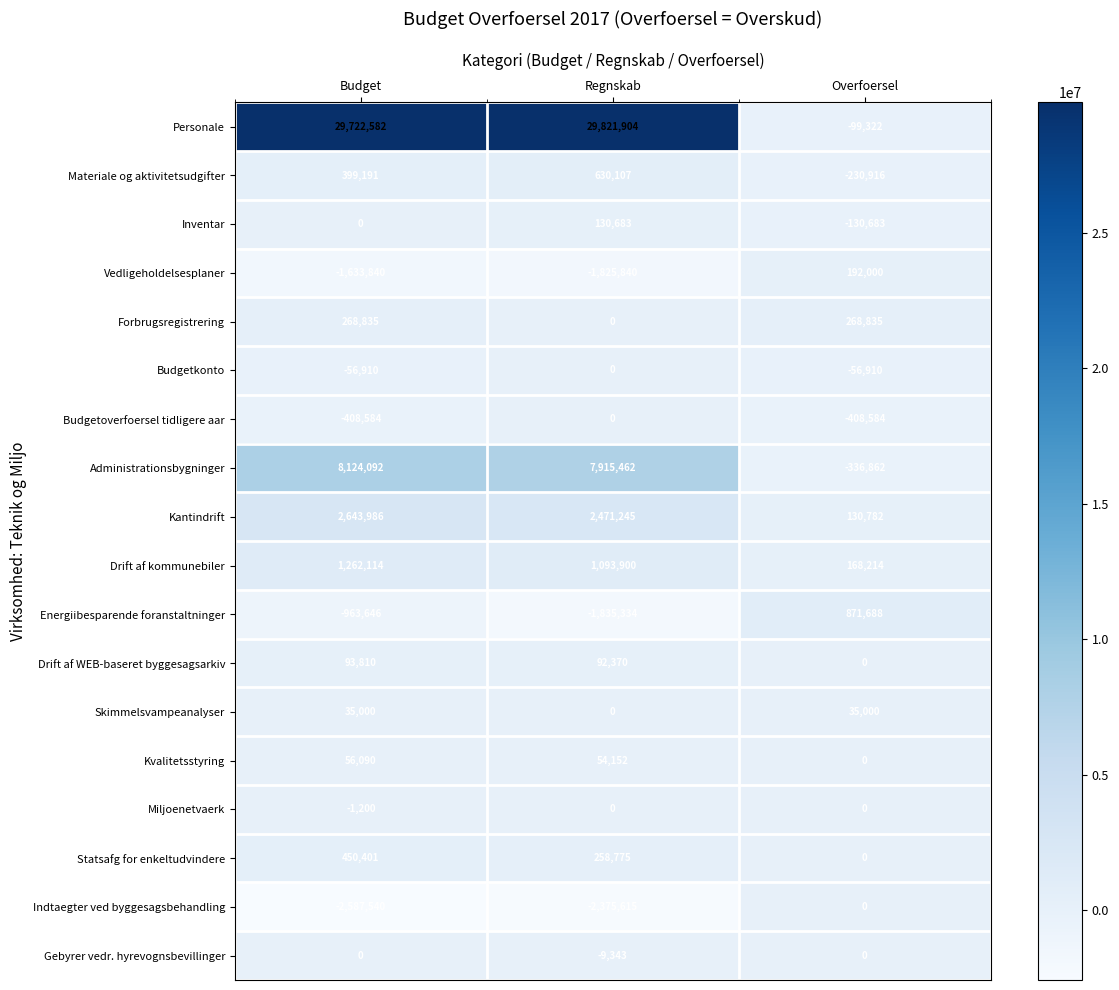

What is the sum of all Budgetkonto values?

-113820